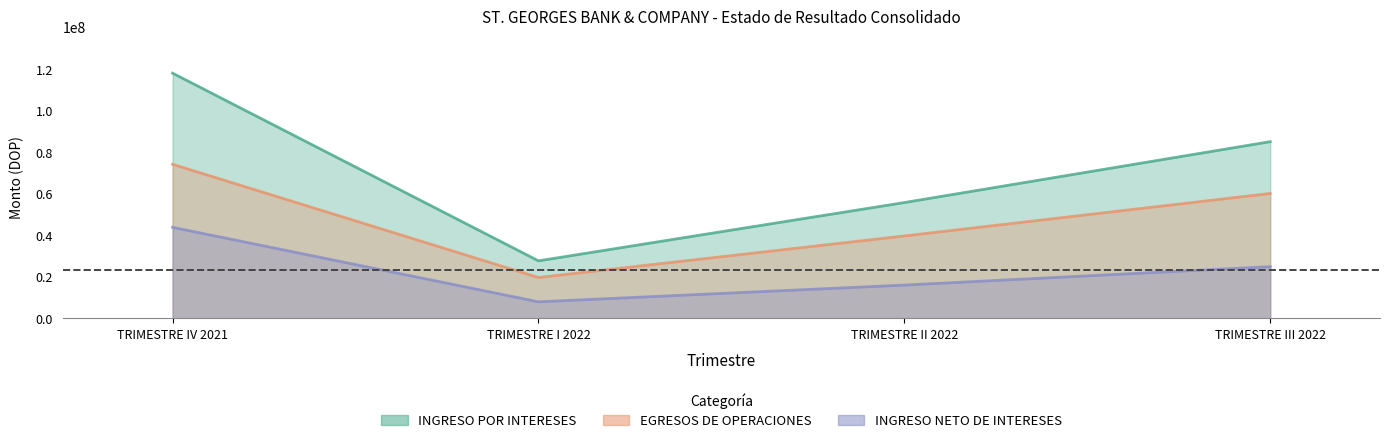

At which category does INGRESO NETO DE INTERESES reach its first local valley?

TRIMESTRE I 2022